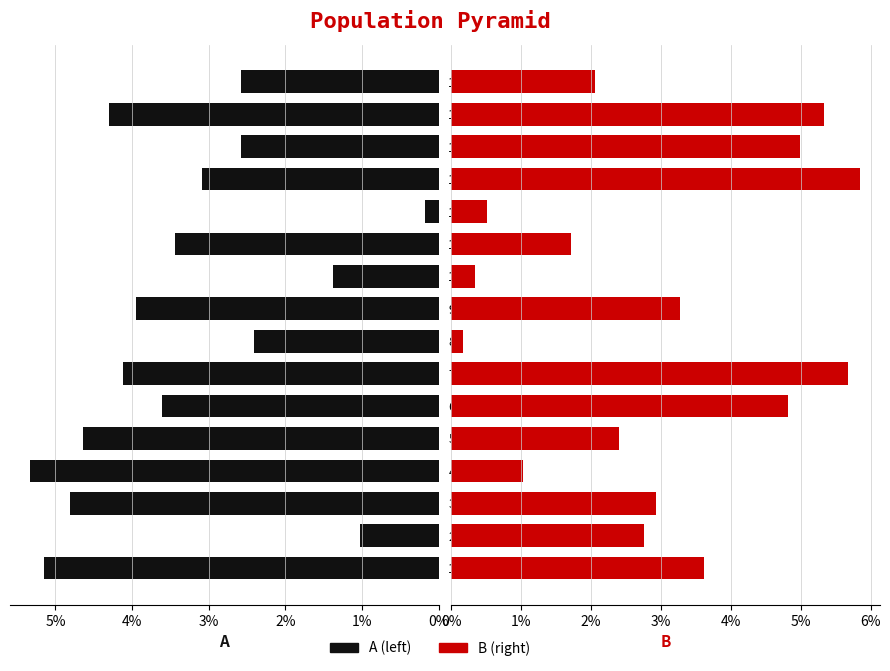

What is the average value of the A (left) series?

3.3